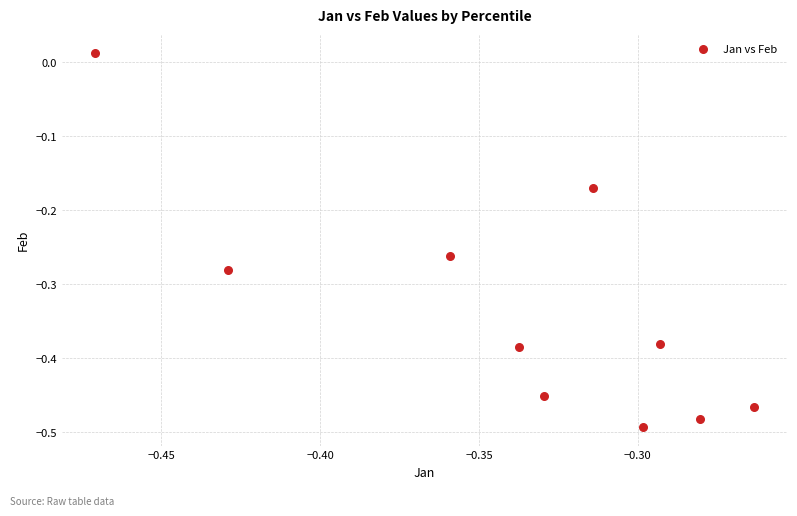

What is the range of Y values (max minus min)?

0.5